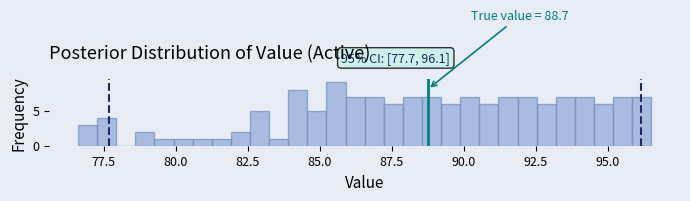

Around what value on the x-axis is the tallest bar? Give the approximate position of its centre, as read against the axis.

85.5